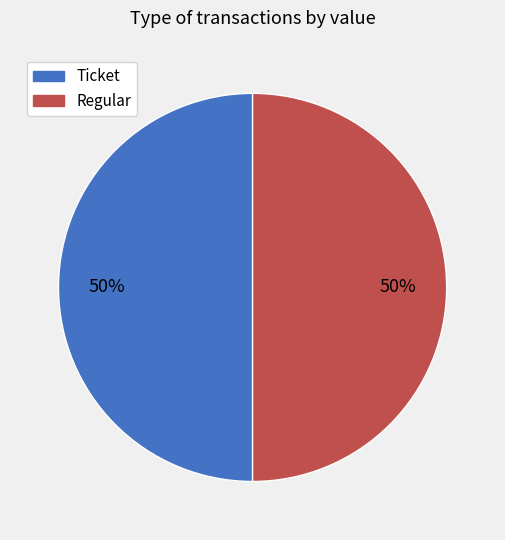

To the nearest percent, what percentage of the pie is Regular?

50%